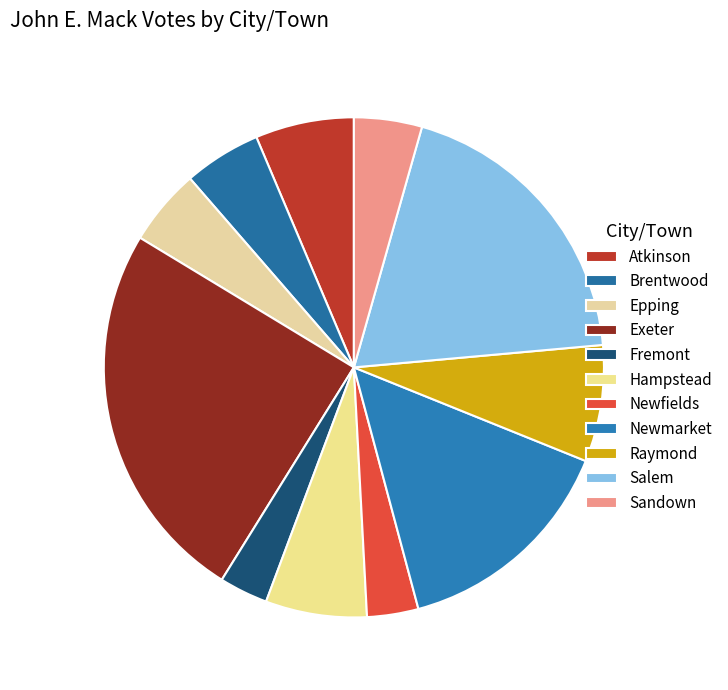

The Newmarket slice represents 15% of the pie. True or false?

True